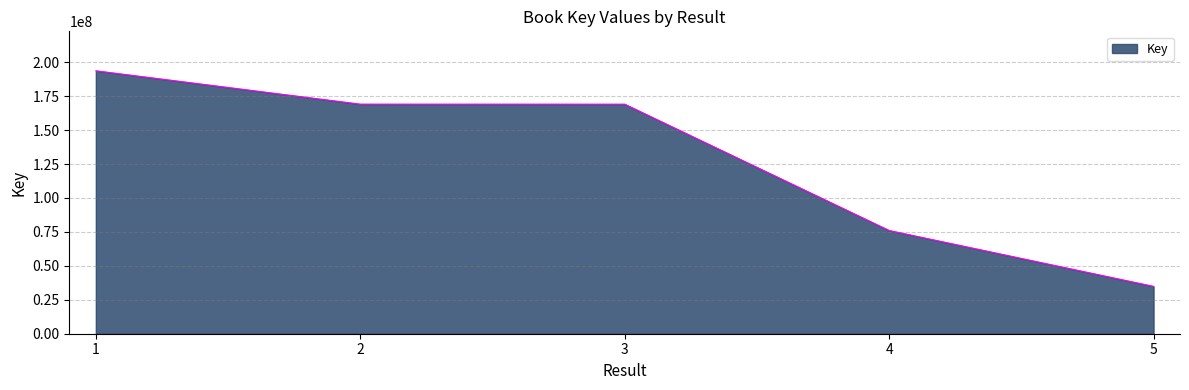

Approximately how many times larger is the value at 2 compared to 3?

1.0